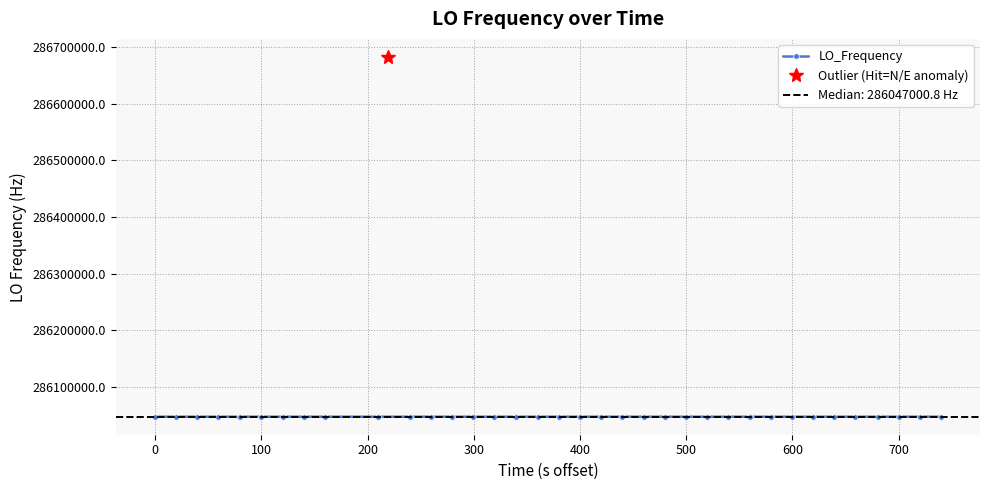

What is the greatest value displayed?

286682705.4